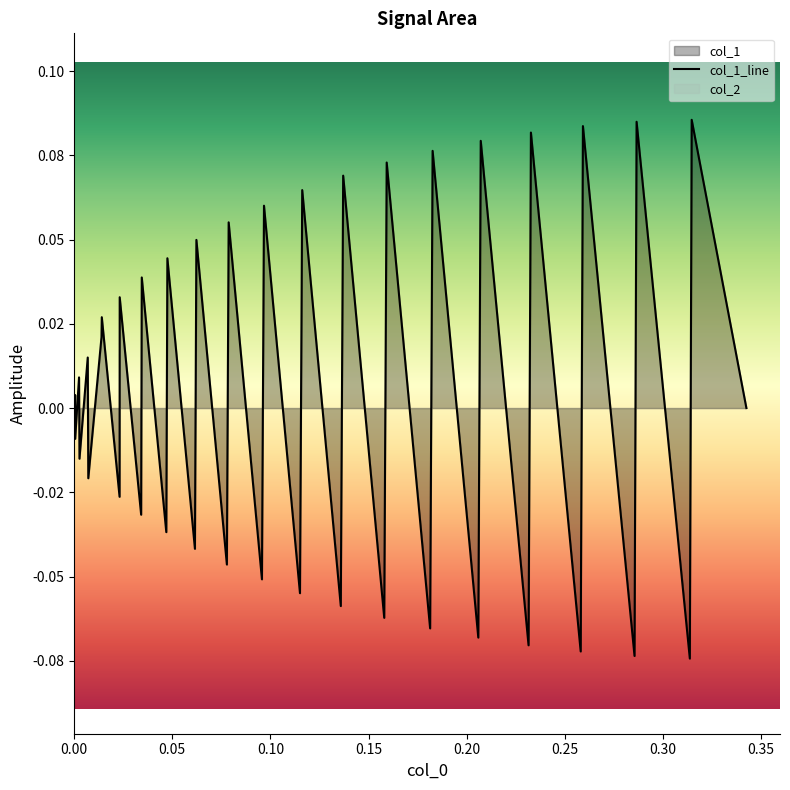

What is the difference between the maximum and minimum values?

0.2